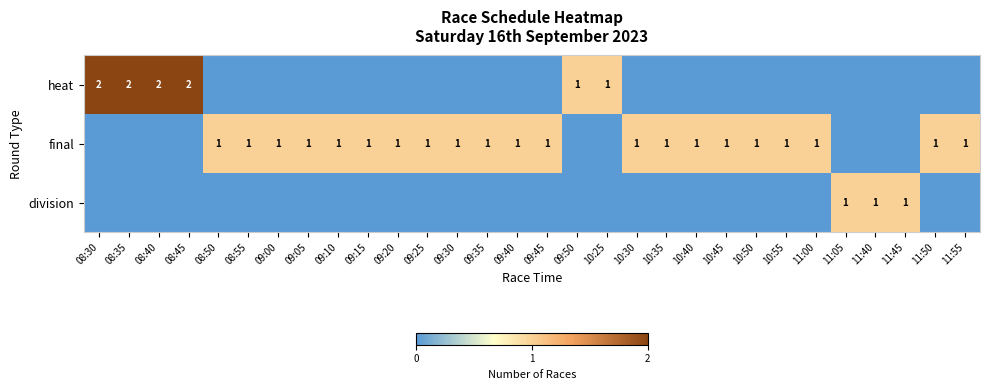

The value of final at 09:40 is 2. True or false?

False